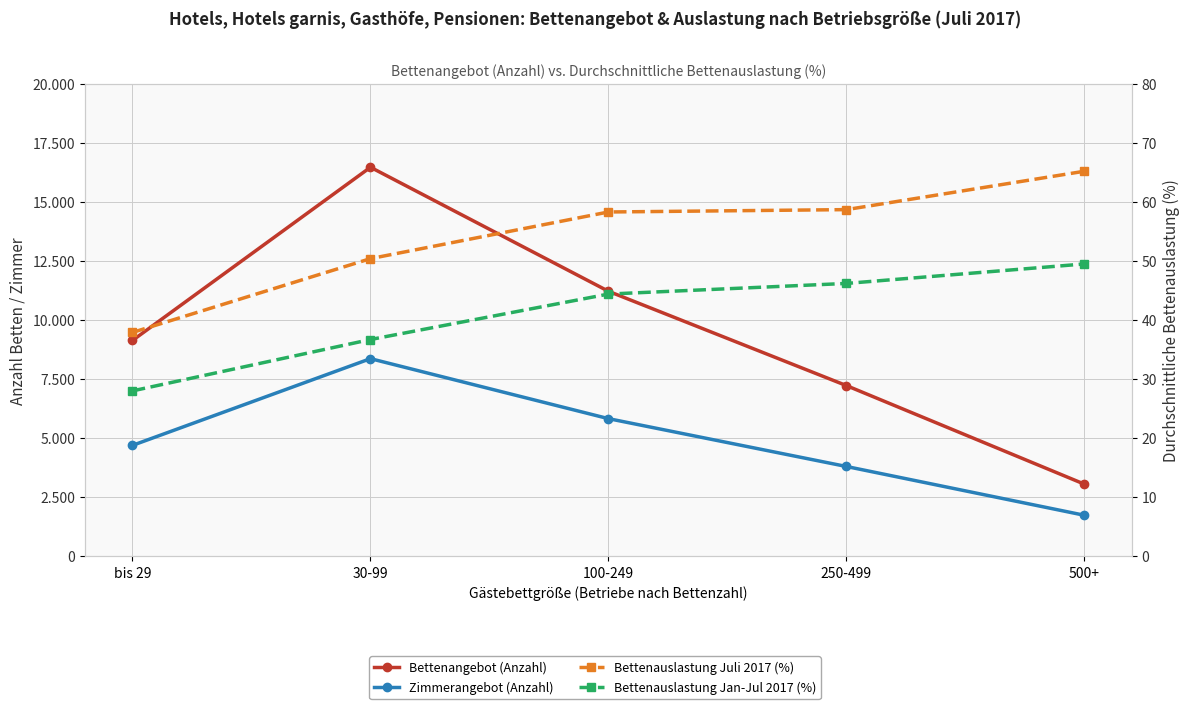

What are all the series names shown in the legend?

Bettenangebot (Anzahl), Zimmerangebot (Anzahl), Bettenauslastung Juli 2017 (%), Bettenauslastung Jan-Jul 2017 (%)